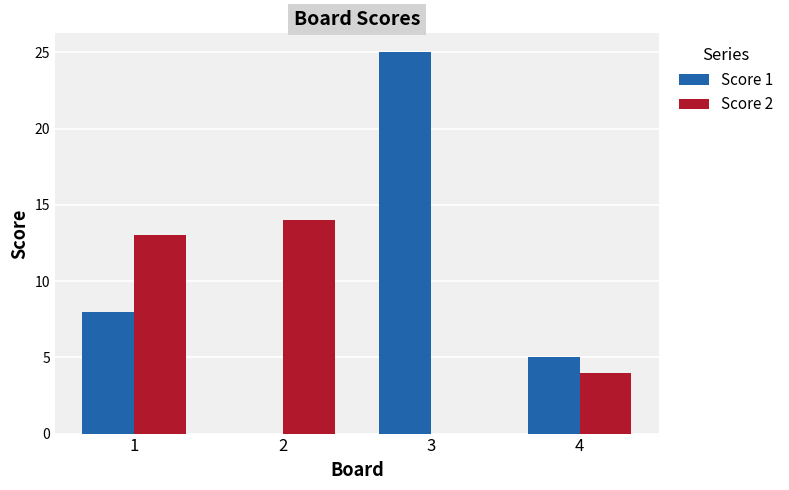

What is the highest value of the Score 2 series?

14